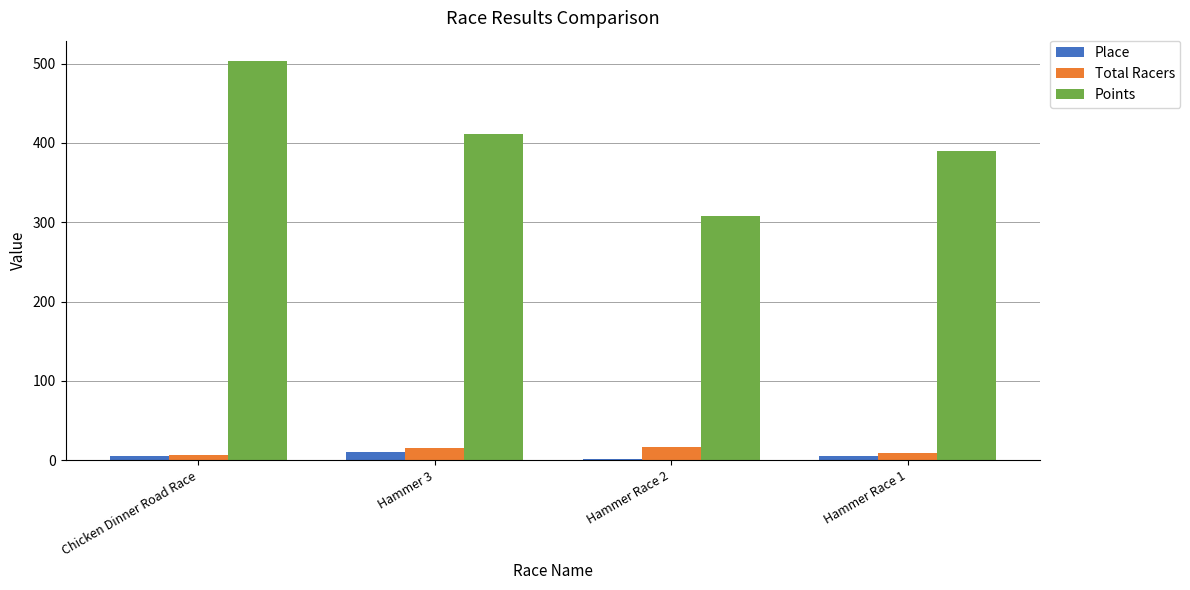

What is the sum of all Total Racers values?

49.0